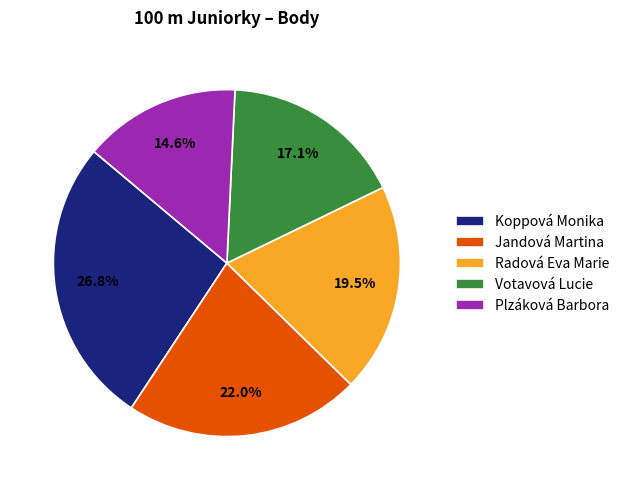

Rank the categories by value from highest to lowest.

Koppová Monika, Jandová Martina, Radová Eva Marie, Votavová Lucie, Plzáková Barbora